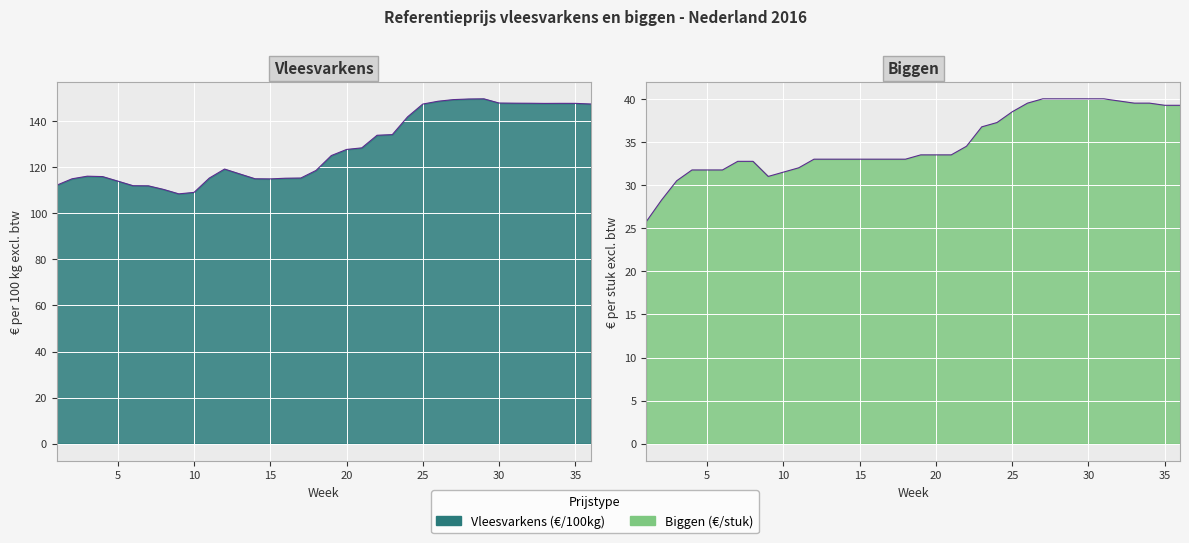

In Vleesvarkens (€/100kg), how many points are lower than both neighbors (excluding endpoints)?

3